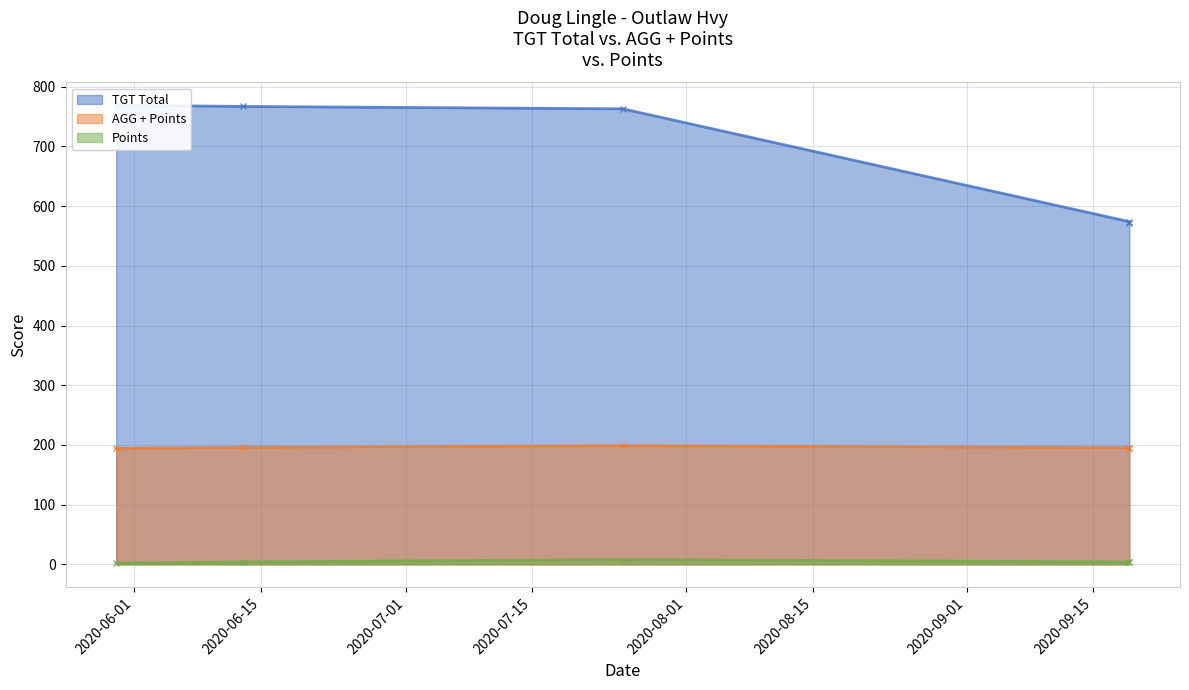

True or false: Points and AGG + Points intersect in this chart.

False